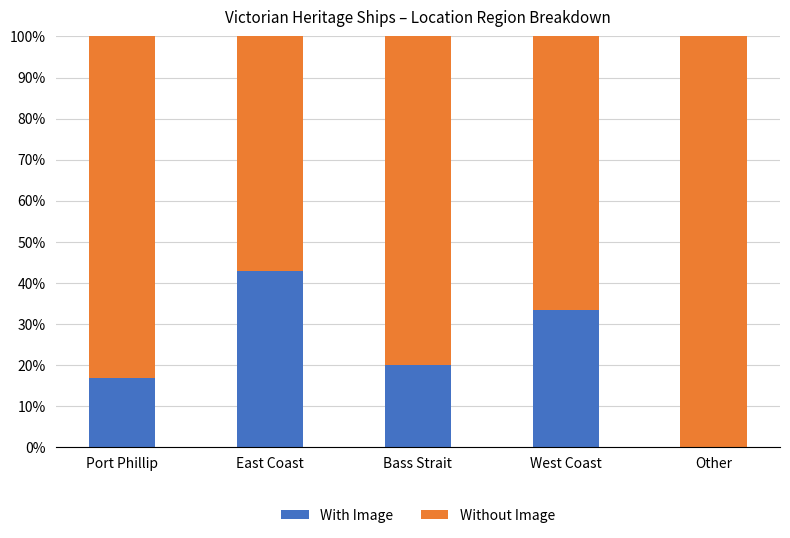

What is the difference between the Without Image values at Port Phillip and East Coast?

0.3